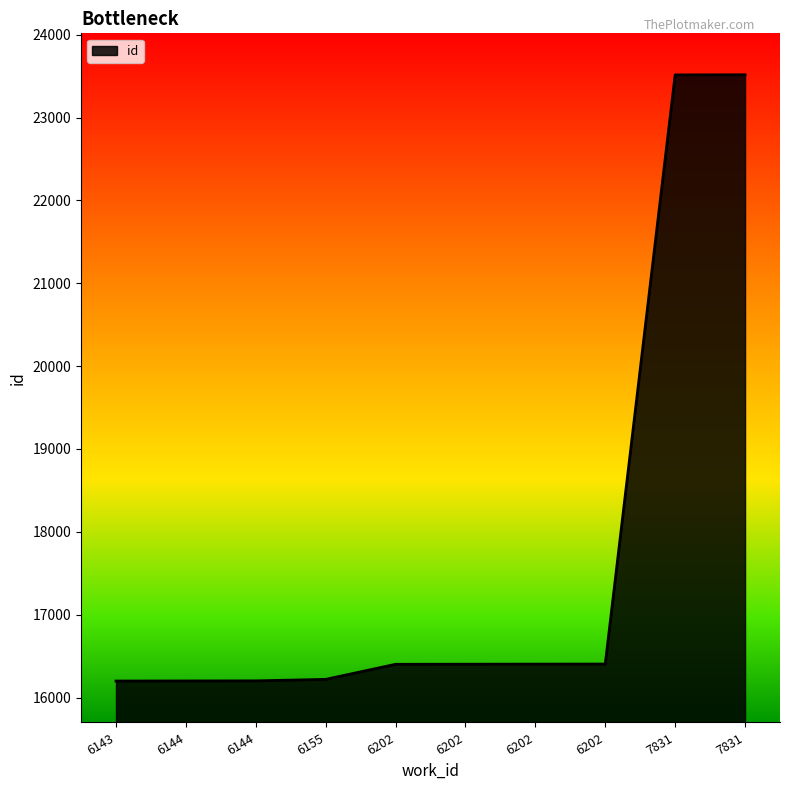

What is the greatest value displayed?

23516